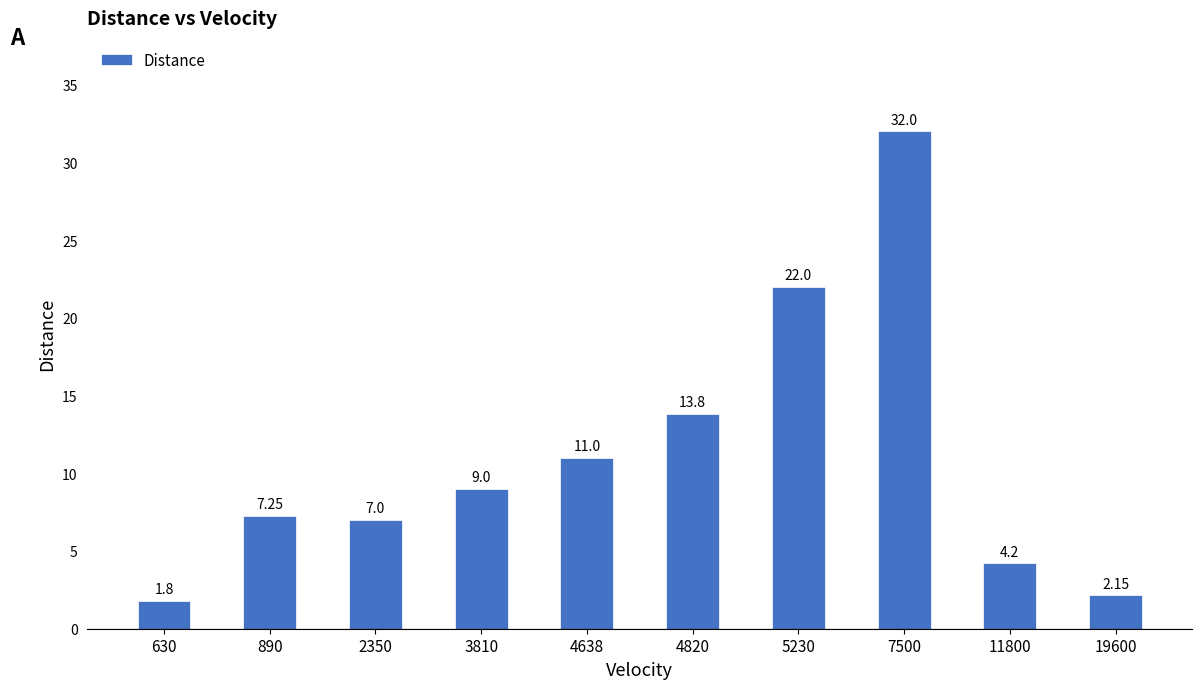

Are the bars horizontal?

No